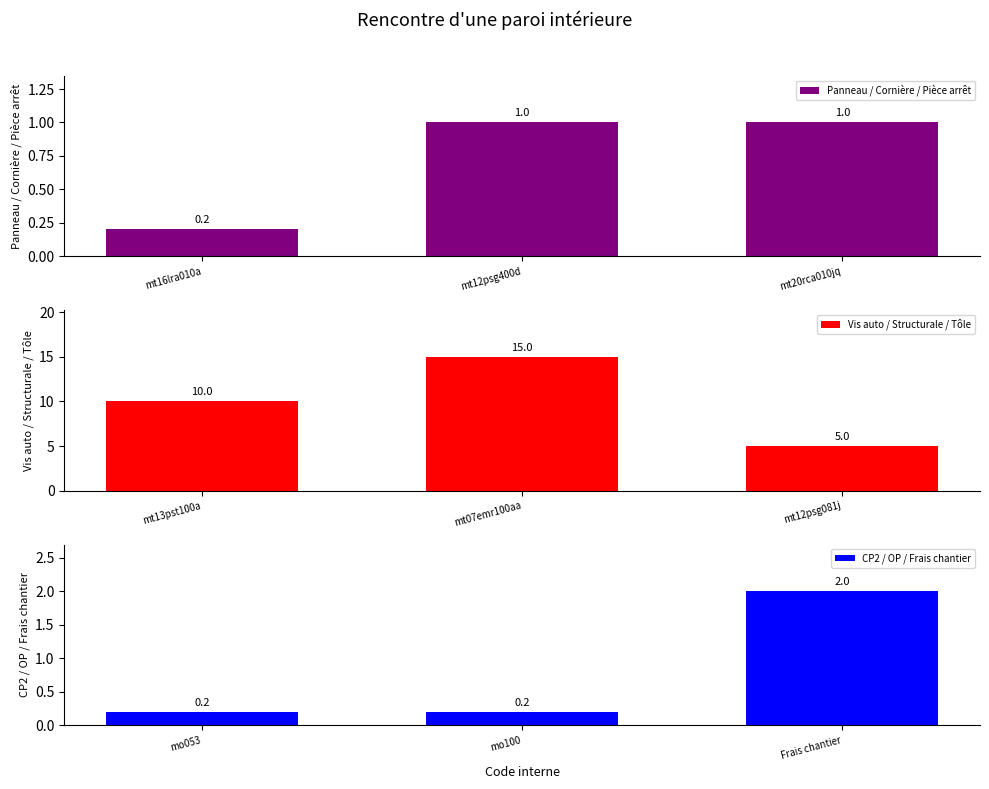

Reading left to right, list all the values displayed in this chart.

Panneau / Cornière / Pièce arrêt: mt16lra010a=0.2	mt12psg400d=1.0	mt20rca010jq=1.0
Vis auto / Structurale / Tôle: mt13pst100a=10.0	mt07emr100aa=15.0	mt12psg081j=5.0
CP2 / OP / Frais chantier: mo053=0.2	mo100=0.2	Frais chantier=2.0